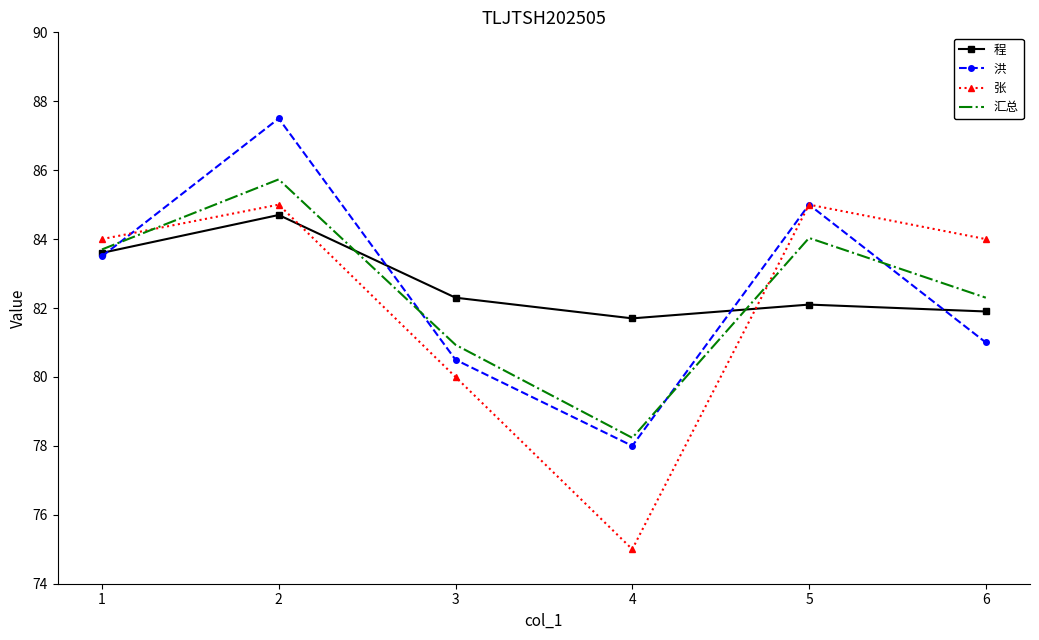

At which category does 汇总 reach its first local valley?

4